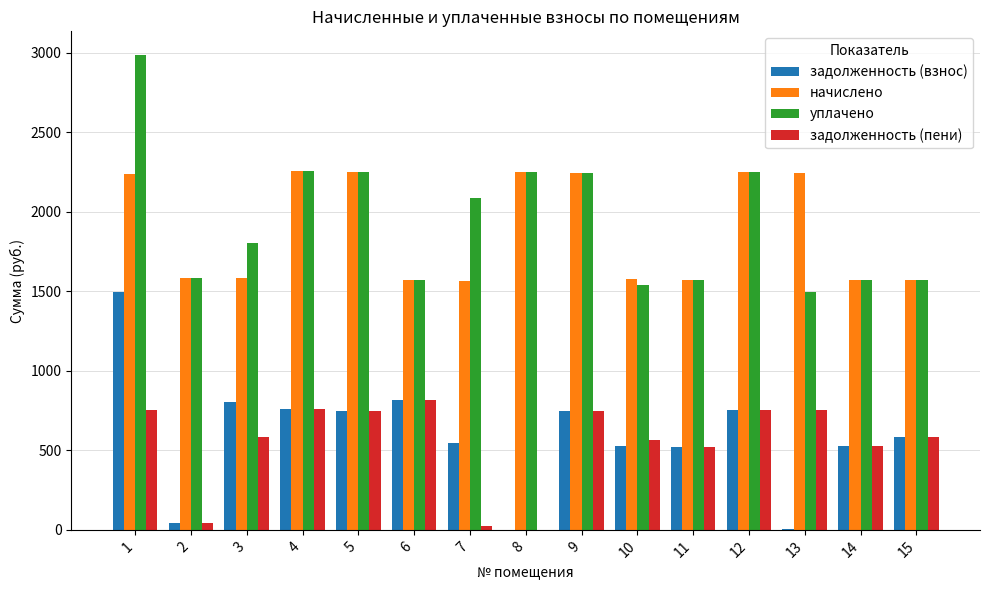

What is the total value across all series at 14?

4193.0